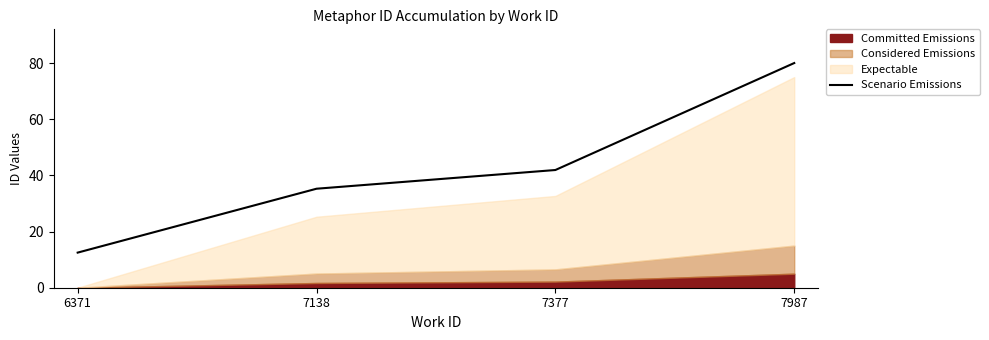

What is the approximate value at 7138?

35.2